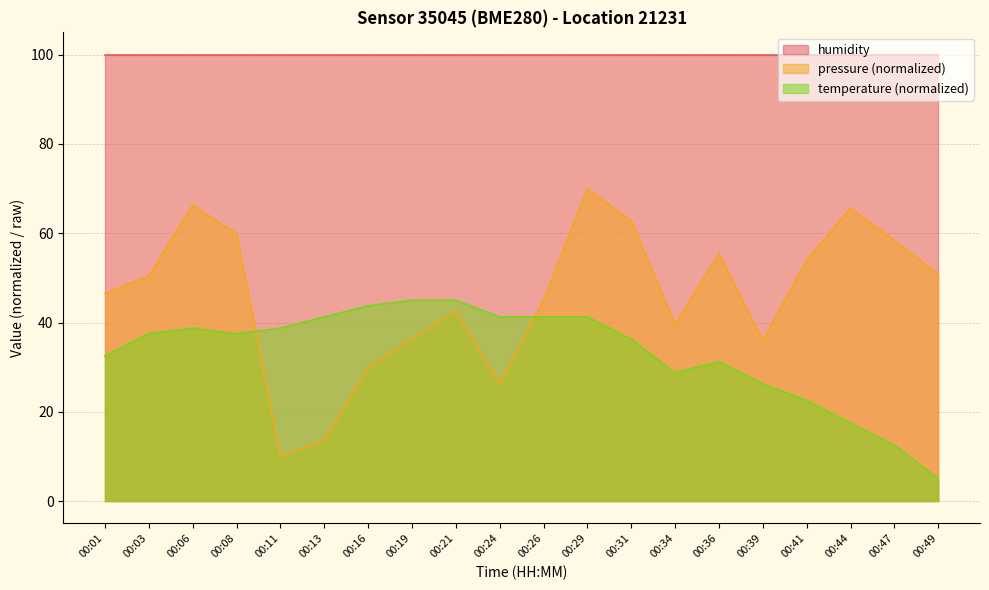

In pressure, how many points are higher than both neighbors (excluding endpoints)?

5